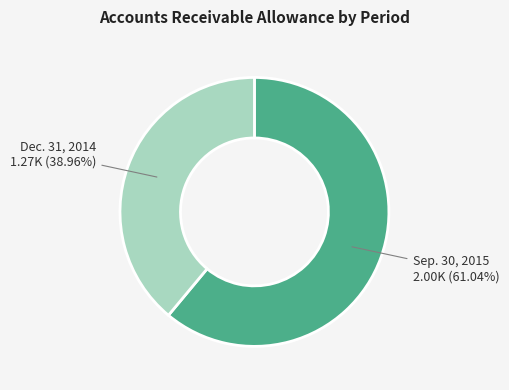

Does any single category account for the majority?

Yes